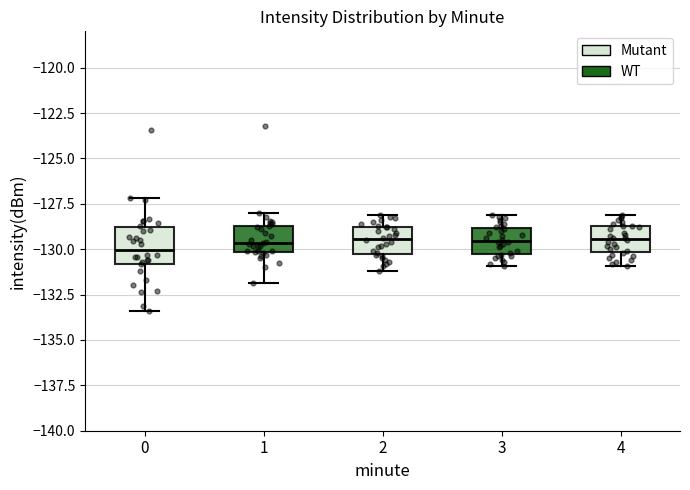

Reading left to right, read every box against the y-axis: the position of its median line, the range the box covers, and the ends of its whiskers. The values are not printed on the chart, so give them approximately, as read against the axis.

0: median -130.0, box -131.0 to -129.0, whiskers -133.5 to -127.0
1: median -129.5, box -130.0 to -128.5, whiskers -132.0 to -128.0
2: median -129.5, box -130.5 to -129.0, whiskers -131.0 to -128.0
3: median -129.5, box -130.5 to -129.0, whiskers -131.0 to -128.0
4: median -129.5, box -130.0 to -128.5, whiskers -131.0 to -128.0